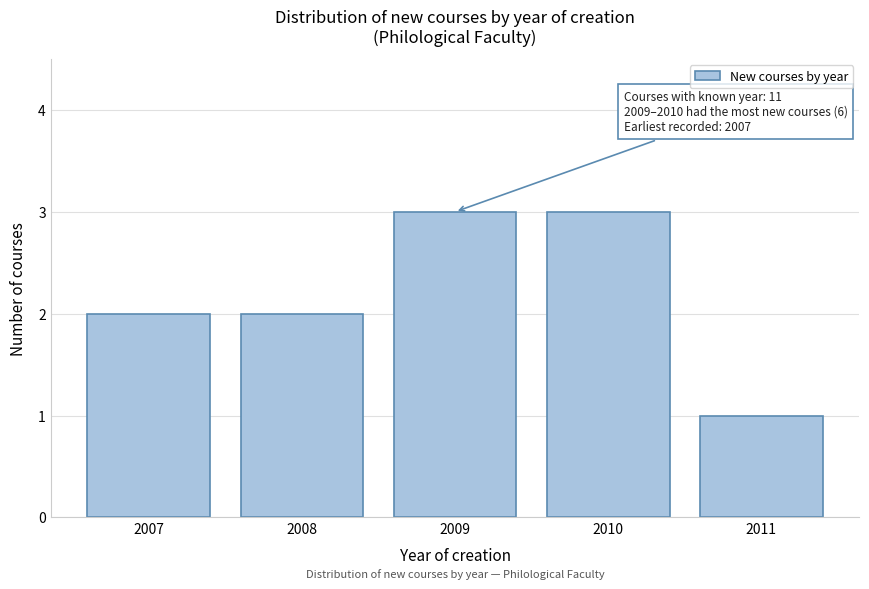

Reading left to right, what are all the values shown in this chart?

2	2	3	3	1